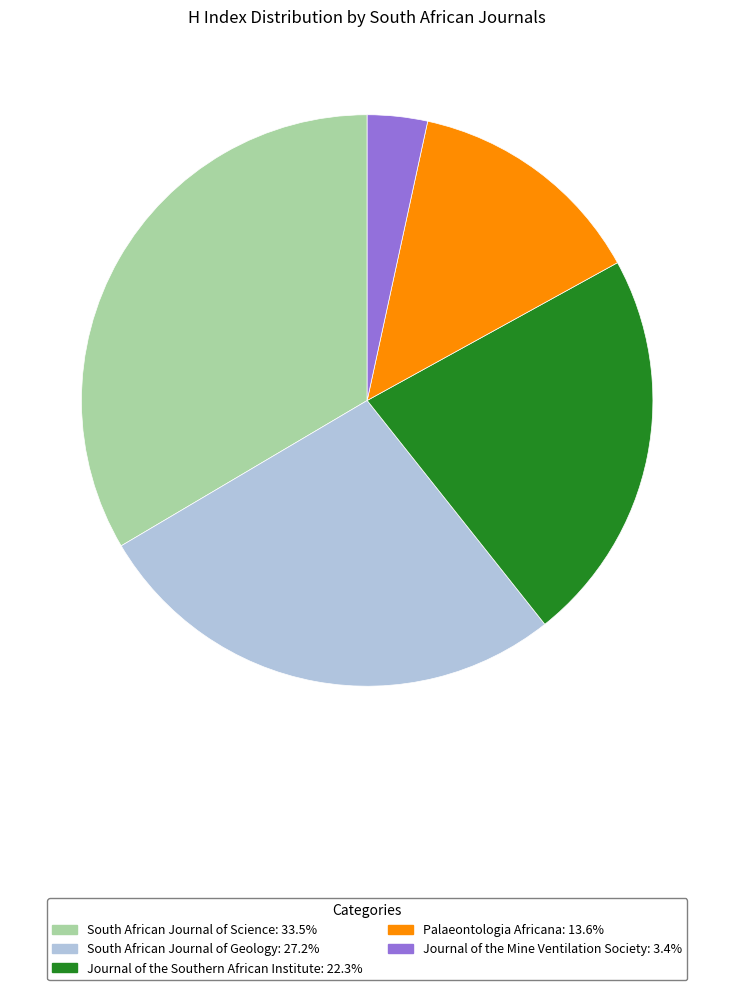

Do South African Journal of Science and Palaeontologia Africana together represent more than half of the pie?

No